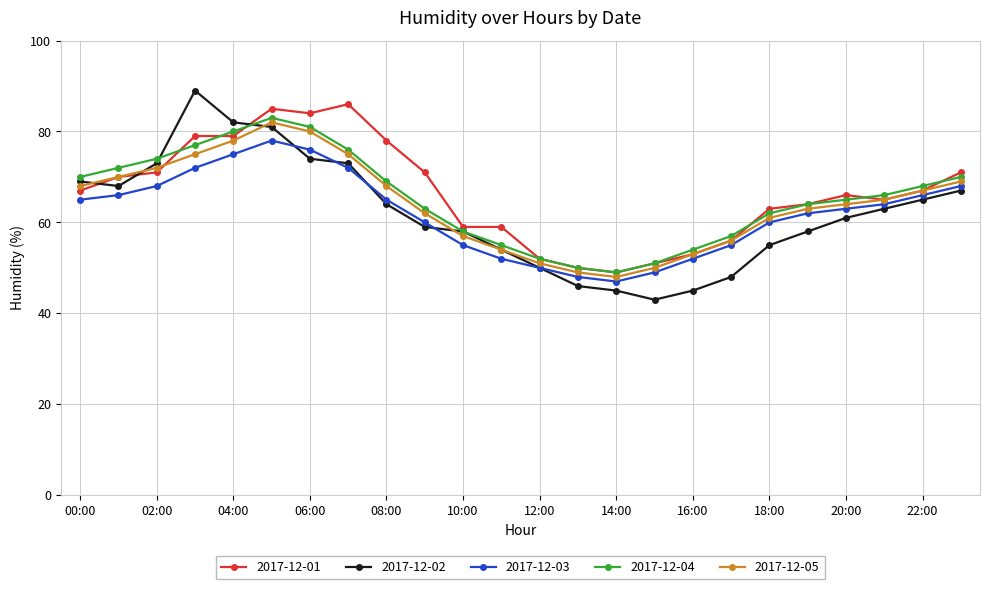

True or false: 2017-12-04 and 2017-12-03 intersect in this chart.

False